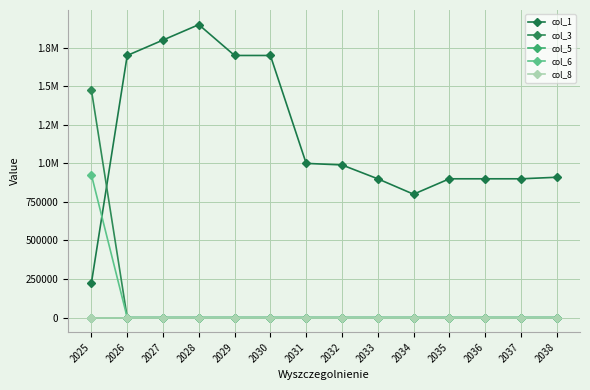

What is the maximum value shown in the chart?

1900000.0